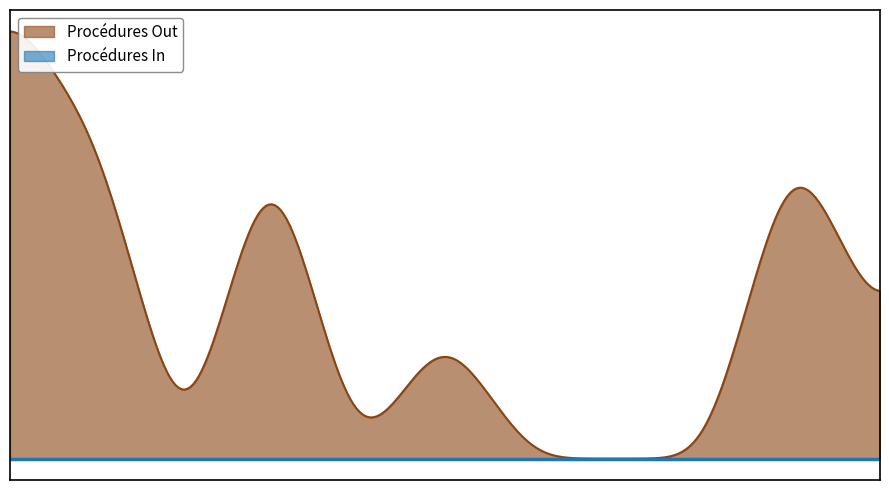

At how many categories does at least one series exceed 5?

1